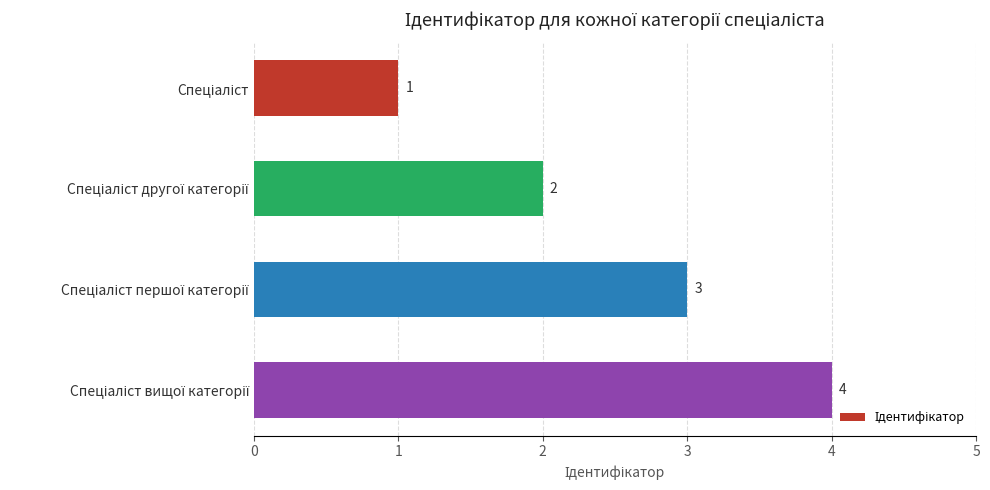

Does the chart contain stacked bars?

No